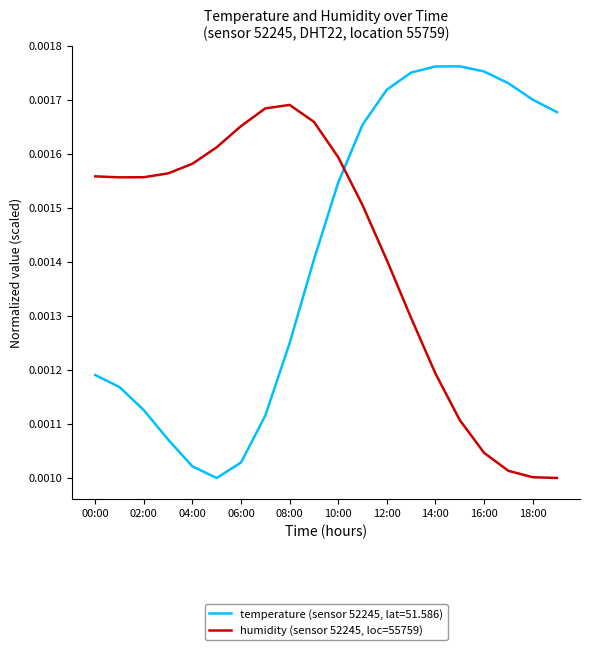

Rank the series by their maximum value, from lowest to highest.

humidity (sensor 52245, loc=55759), temperature (sensor 52245, lat=51.586)